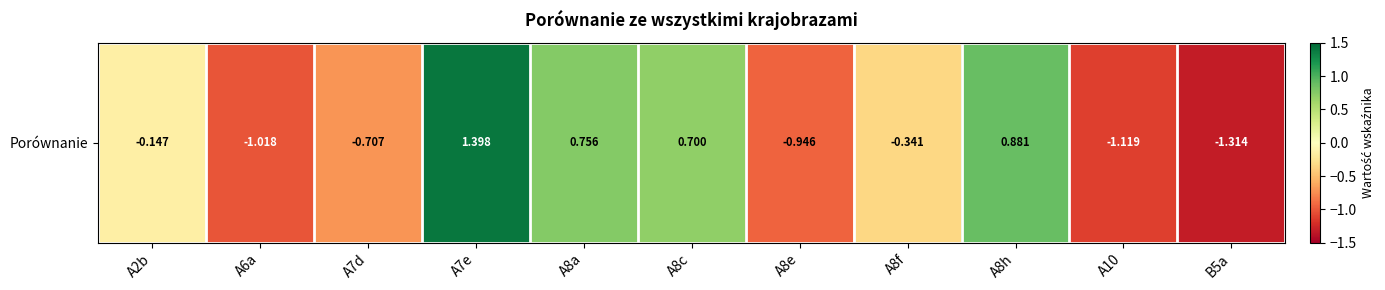

How many positive values are there?

4